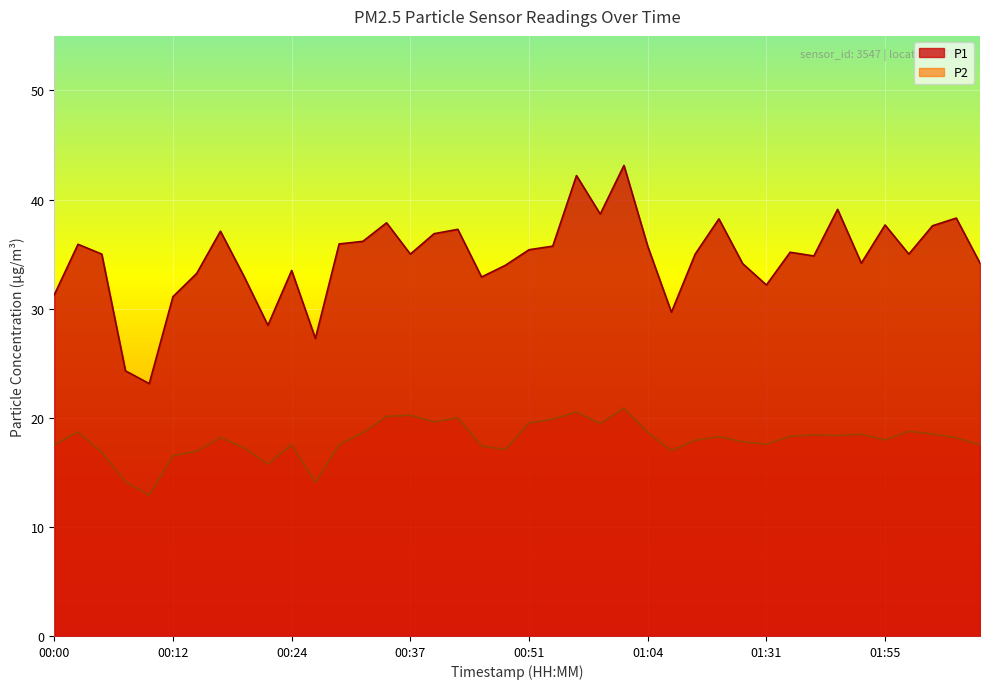

Reading right to left, what are all the values shown in this chart?

P1: 02:05=34.2	02:02=38.3	02:00=37.6	01:57=35.0	01:55=37.7	01:53=34.2	01:50=39.1	01:48=34.8	01:45=35.2	01:31=32.2	01:21=34.1	01:13=38.2	01:08=35.0	01:06=29.7	01:04=35.7	01:01=43.1	00:59=38.7	00:56=42.2	00:54=35.7	00:51=35.4	00:49=34.0	00:46=32.9	00:42=37.3	00:39=36.9	00:37=35.0	00:34=37.9	00:32=36.2	00:29=35.9	00:27=27.3	00:24=33.5	00:22=28.5	00:20=32.9	00:17=37.1	00:15=33.2	00:12=31.1	00:10=23.1	00:07=24.3	00:05=35.0	00:02=35.9	00:00=31.3
P2: 02:05=17.5	02:02=18.2	02:00=18.5	01:57=18.8	01:55=18.0	01:53=18.5	01:50=18.4	01:48=18.4	01:45=18.3	01:31=17.6	01:21=17.8	01:13=18.3	01:08=17.9	01:06=17.0	01:04=18.7	01:01=20.9	00:59=19.5	00:56=20.5	00:54=19.9	00:51=19.5	00:49=17.1	00:46=17.4	00:42=20.0	00:39=19.6	00:37=20.2	00:34=20.1	00:32=18.6	00:29=17.5	00:27=14.1	00:24=17.5	00:22=15.8	00:20=17.2	00:17=18.2	00:15=16.9	00:12=16.5	00:10=12.9	00:07=14.1	00:05=16.8	00:02=18.7	00:00=17.5